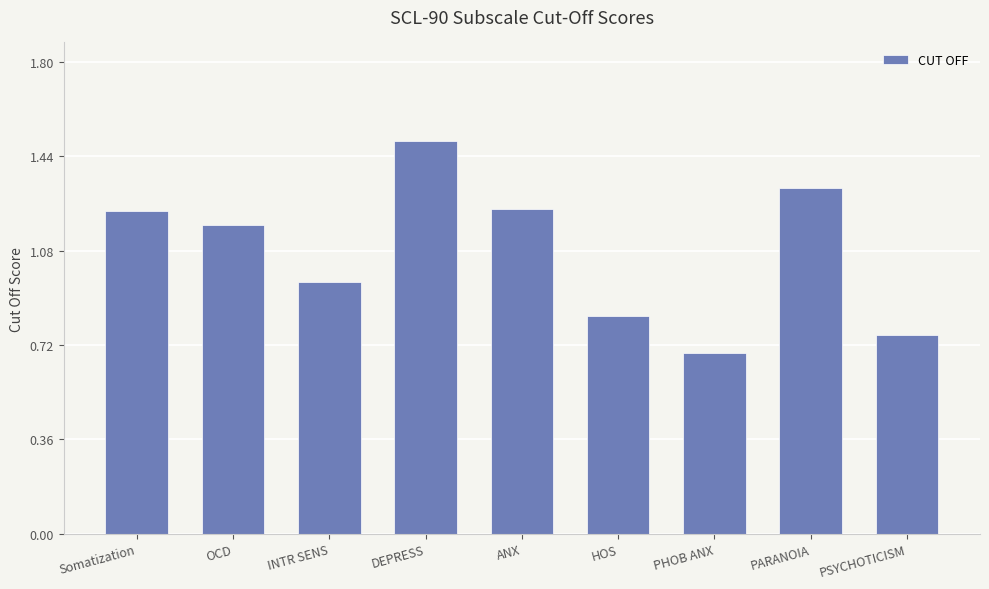

Which category has the highest value across all series?

DEPRESS